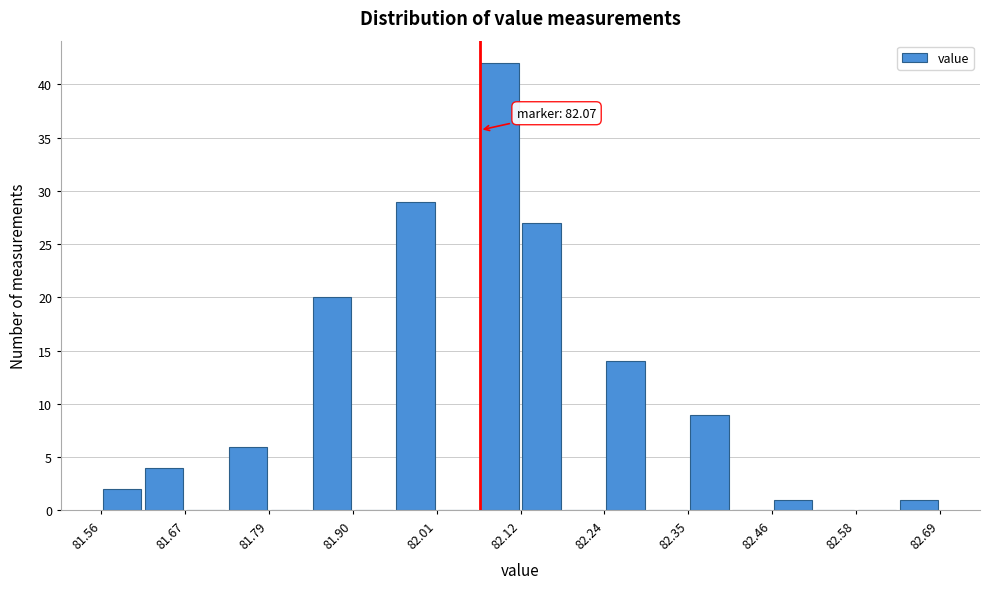

Read against the x-axis, roughly where is the centre of the tallest bar?

82.10